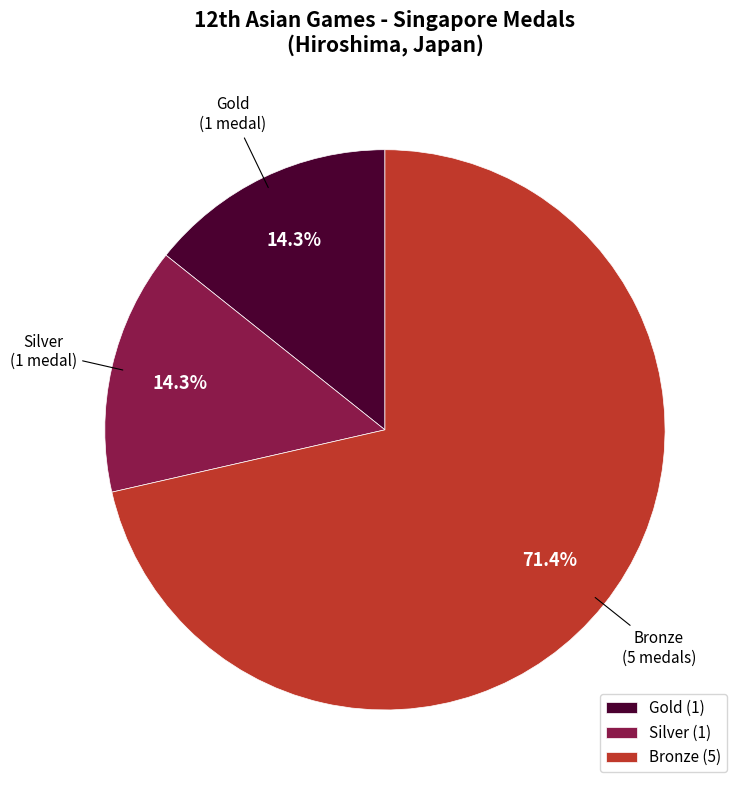

How many segments does this pie chart have?

3